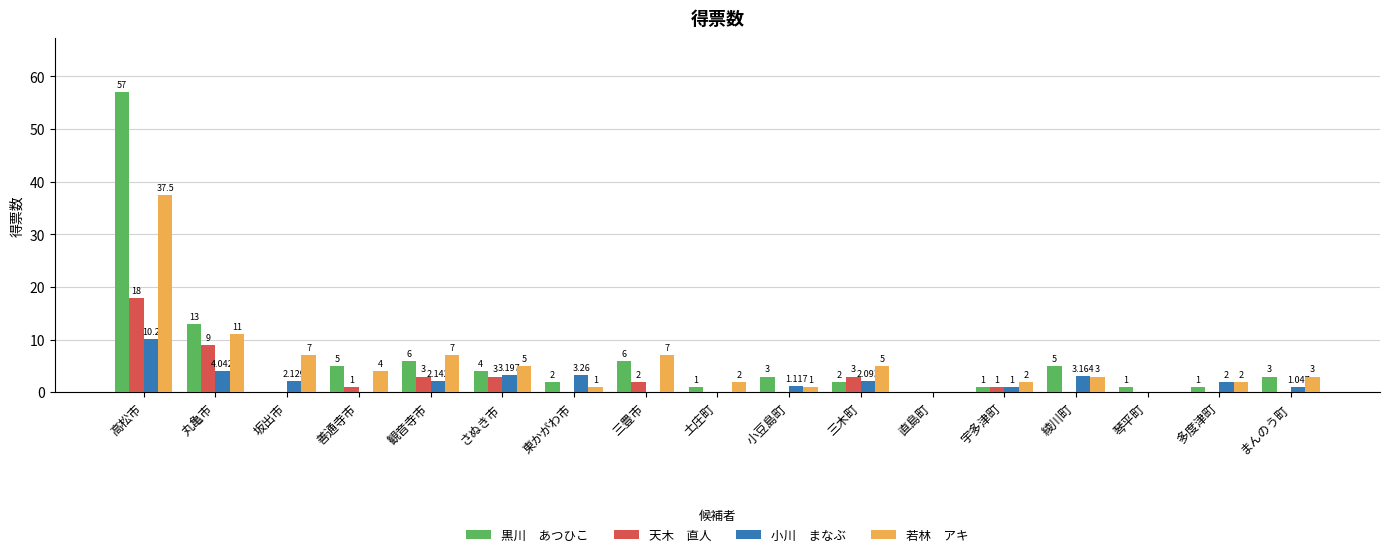

At which category is the sum across all series the highest?

高松市